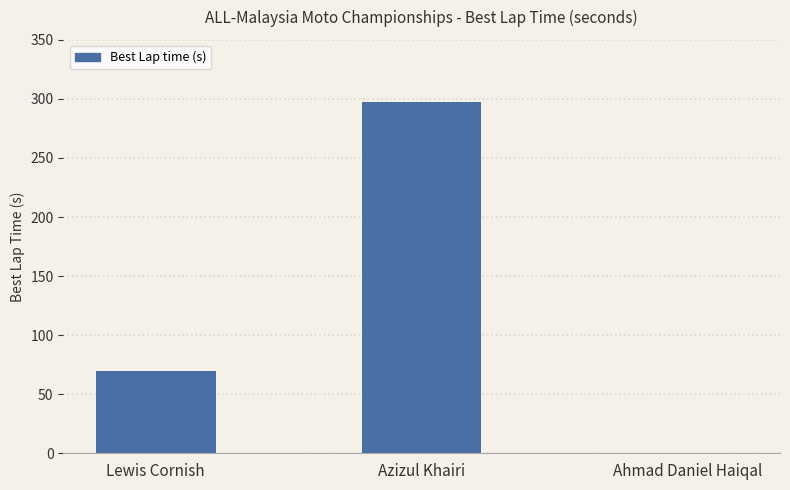

How many values are above zero?

2